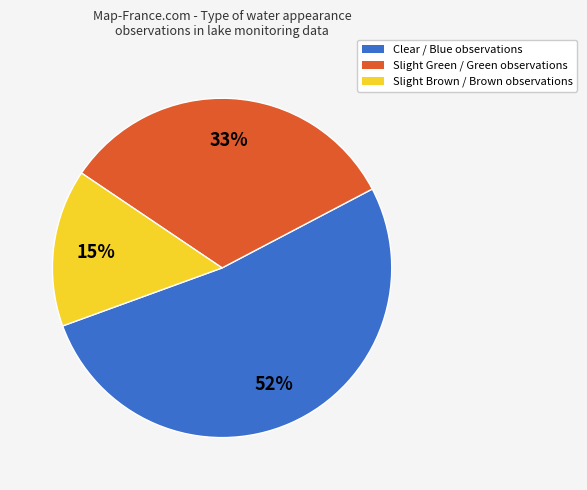

To the nearest percent, what is the average slice percentage?

33%